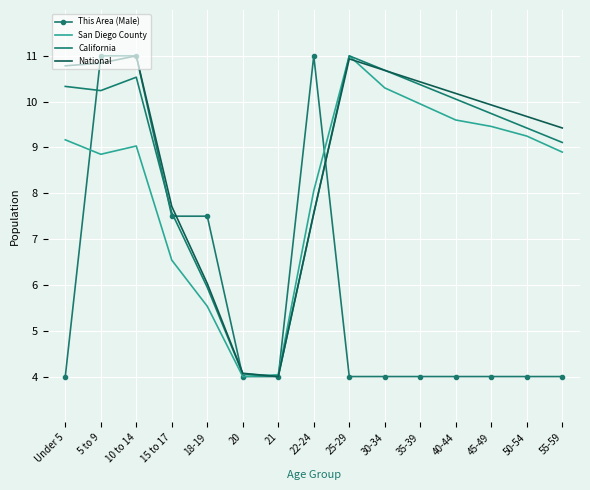

True or false: National has a value of 9.9 at 45-49.

True